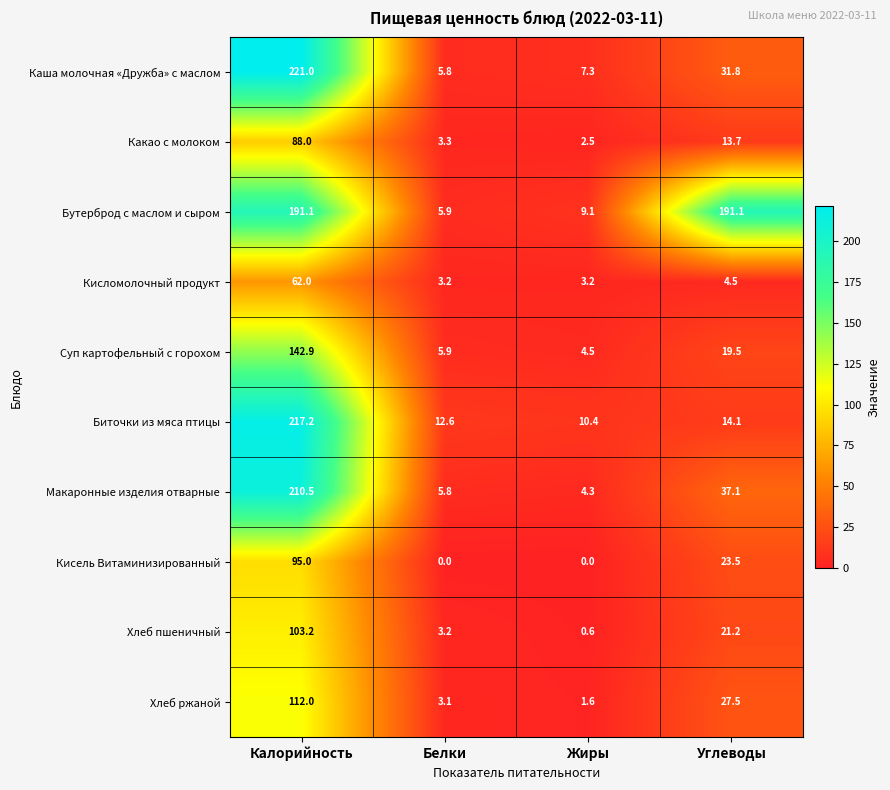

Which series has the largest total across all categories?

Бутерброд с маслом и сыром